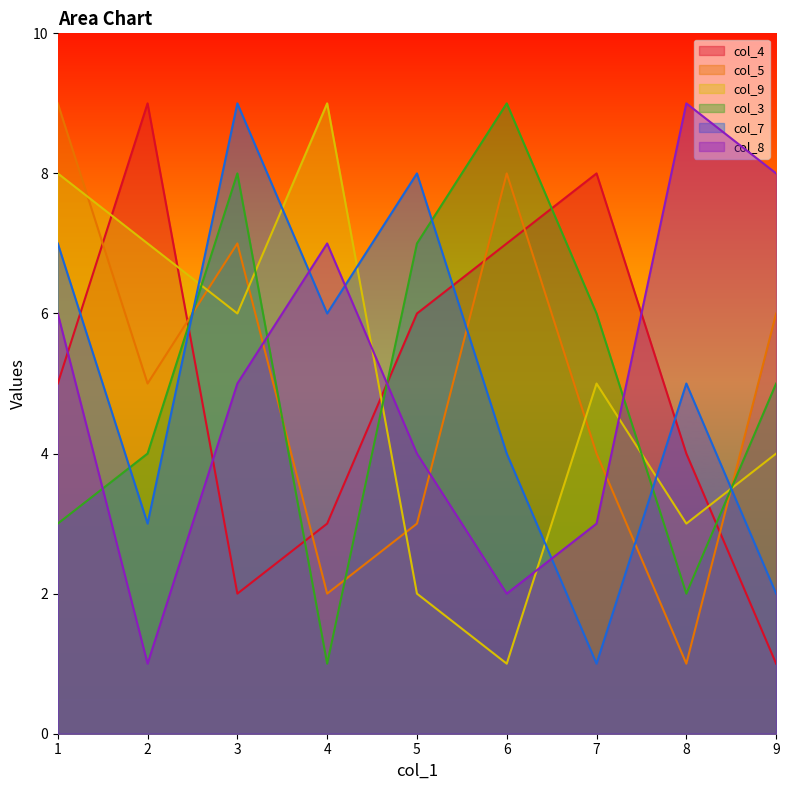

Rank the series at 9 from lowest to highest value.

col_4, col_7, col_9, col_3, col_5, col_8